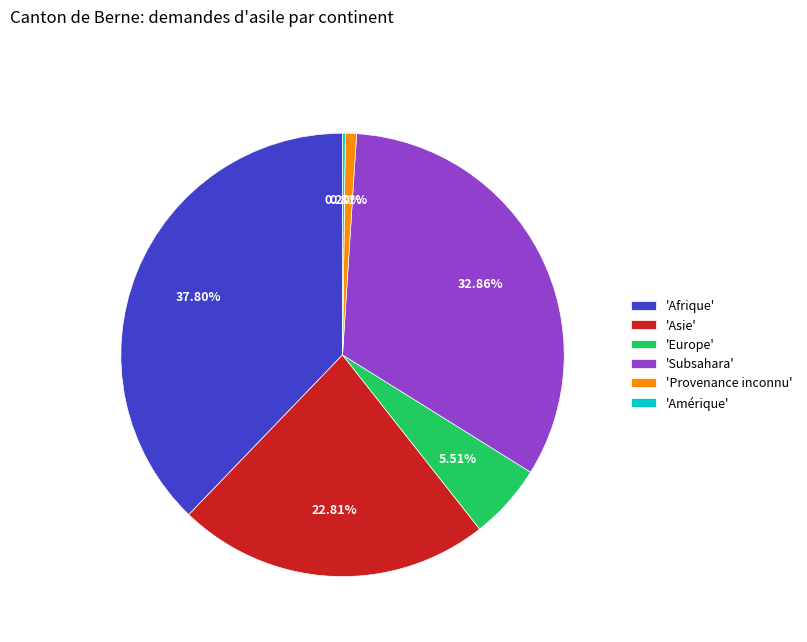

Is there any slice that represents more than half of the pie?

No